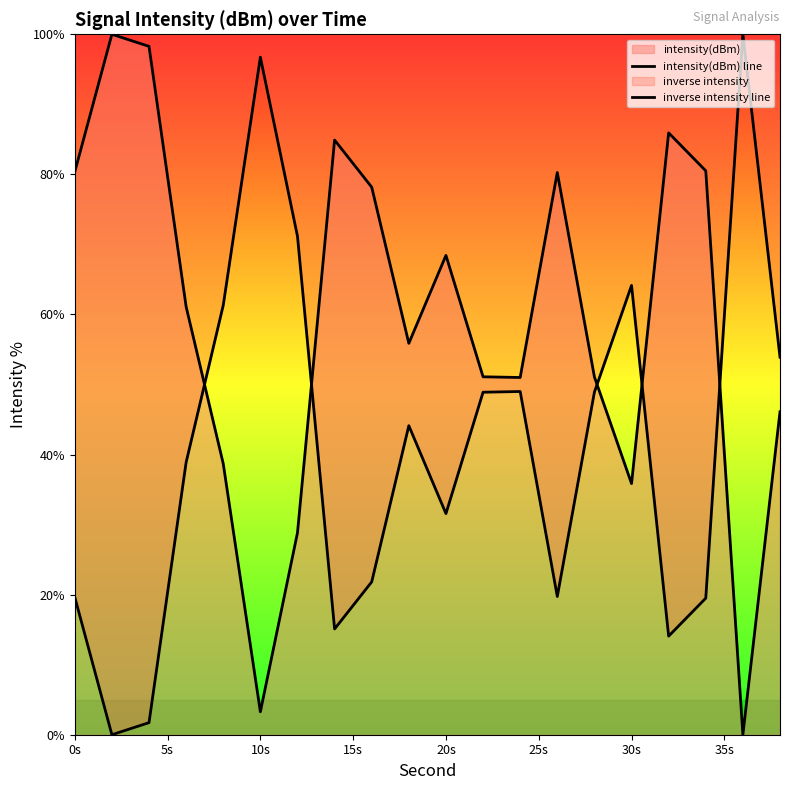

How many intersections are there between intensity(dBm) line and inverse intensity line?

5